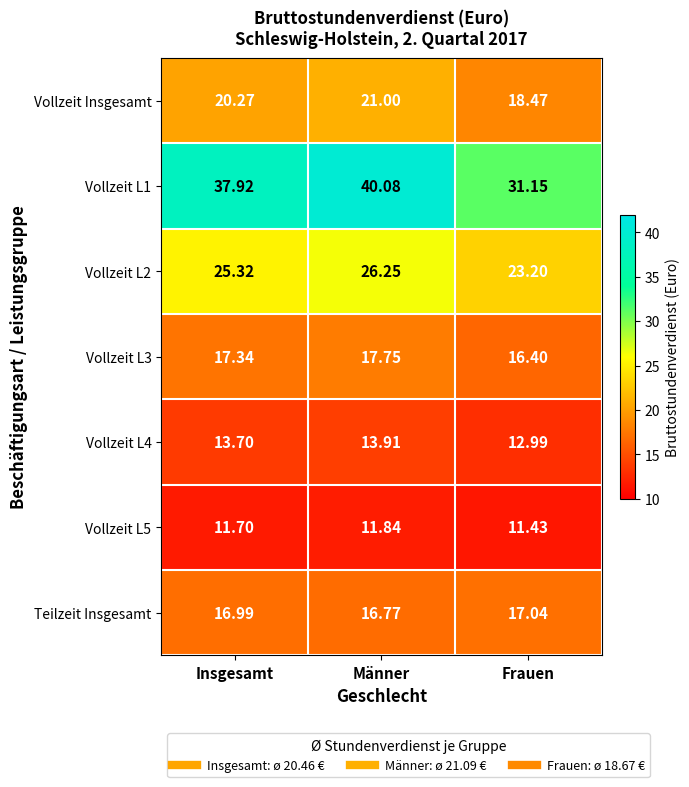

Where is Vollzeit L2 nearest to the value 24?

Frauen